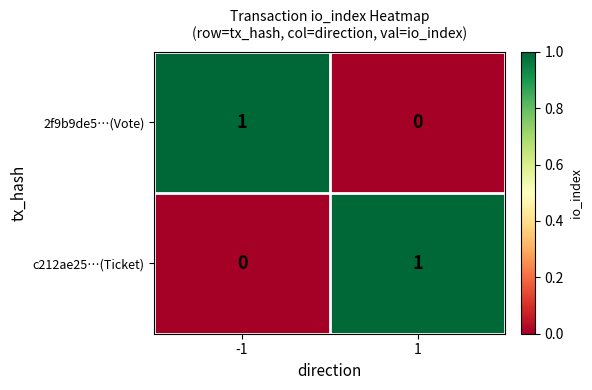

Is the value of 2f9b9de5…(Vote) at 1 greater than the value of c212ae25…(Ticket) at 1?

No